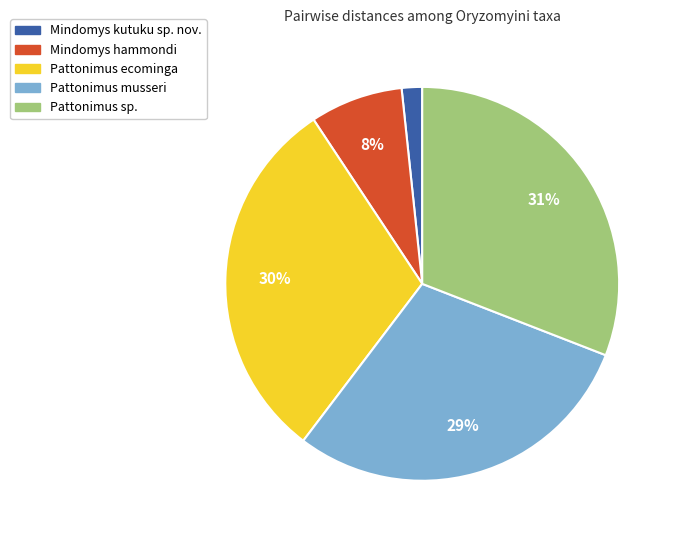

Is it true that Mindomys kutuku sp. nov. is 13% of the pie?

False